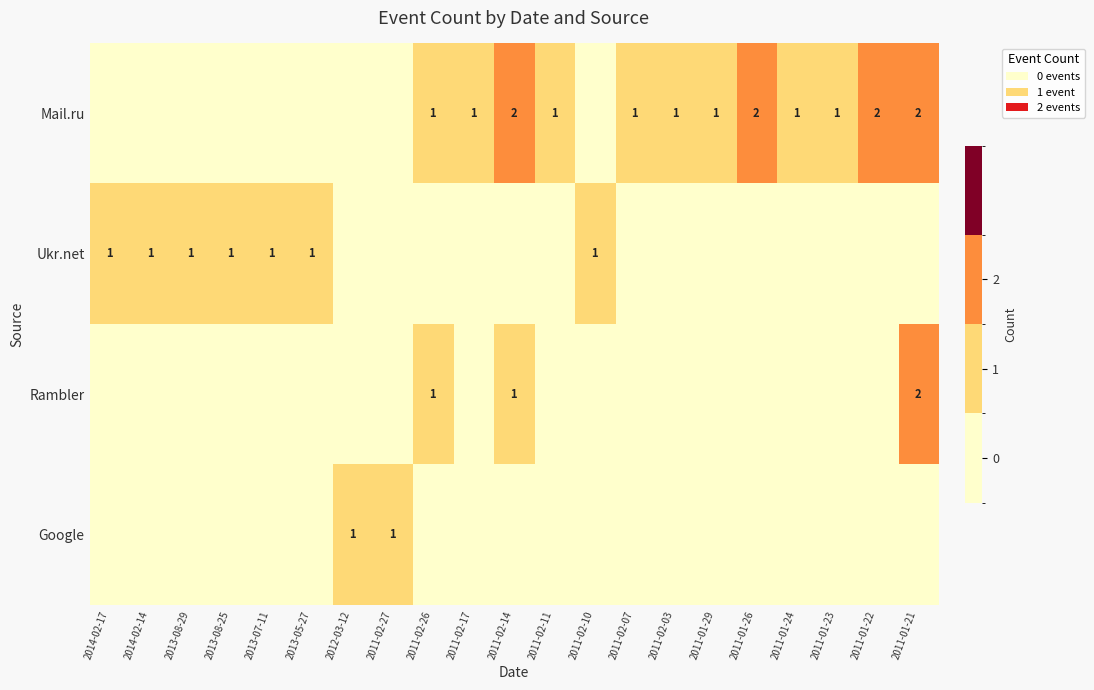

What is the greatest value displayed?

2